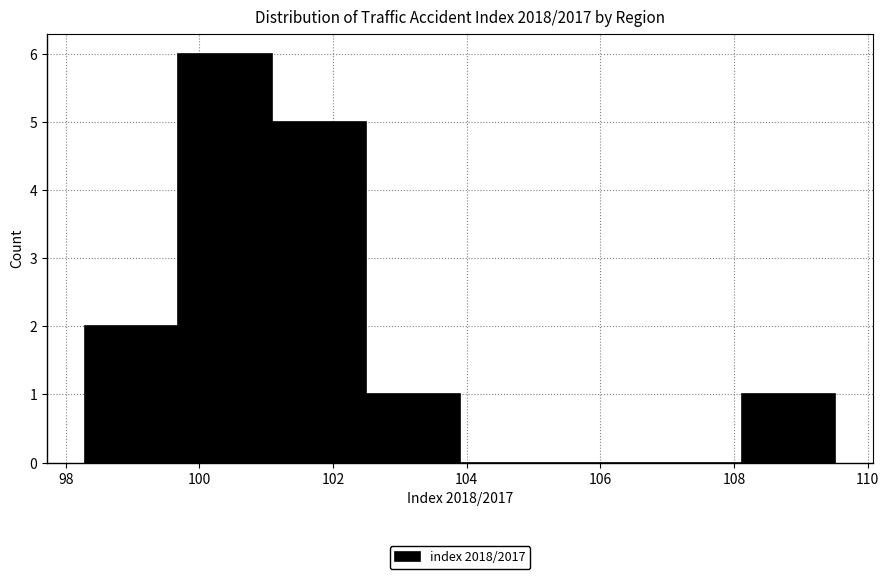

Over which range of the x-axis is the bar tallest?

99.6 to 101.0